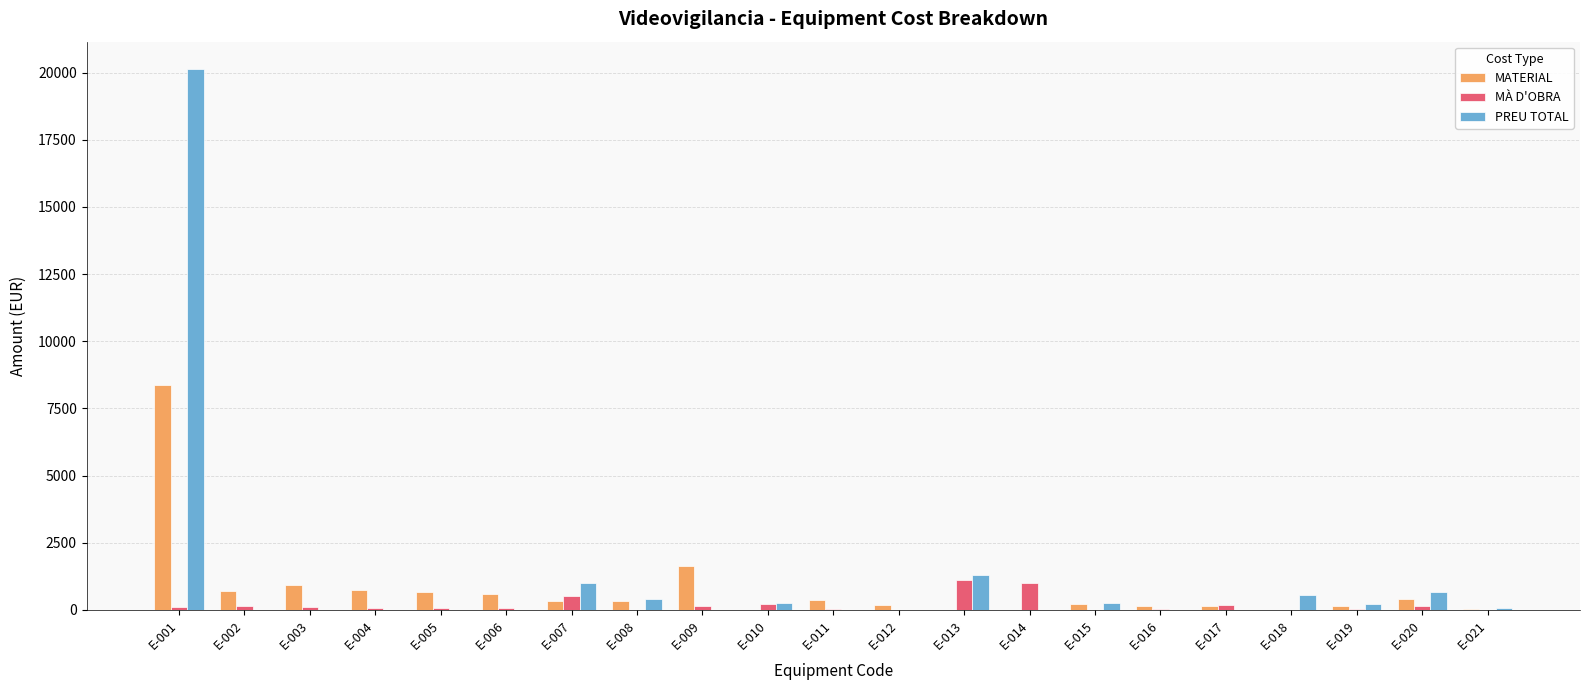

The value of PREU TOTAL at E-018 is 550.0. True or false?

True